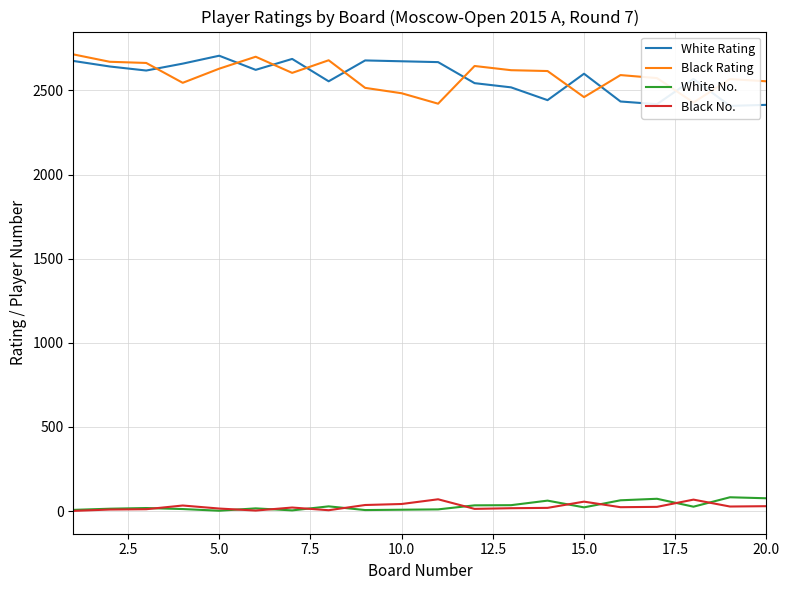

How many times do White Rating and Black Rating cross each other?

10